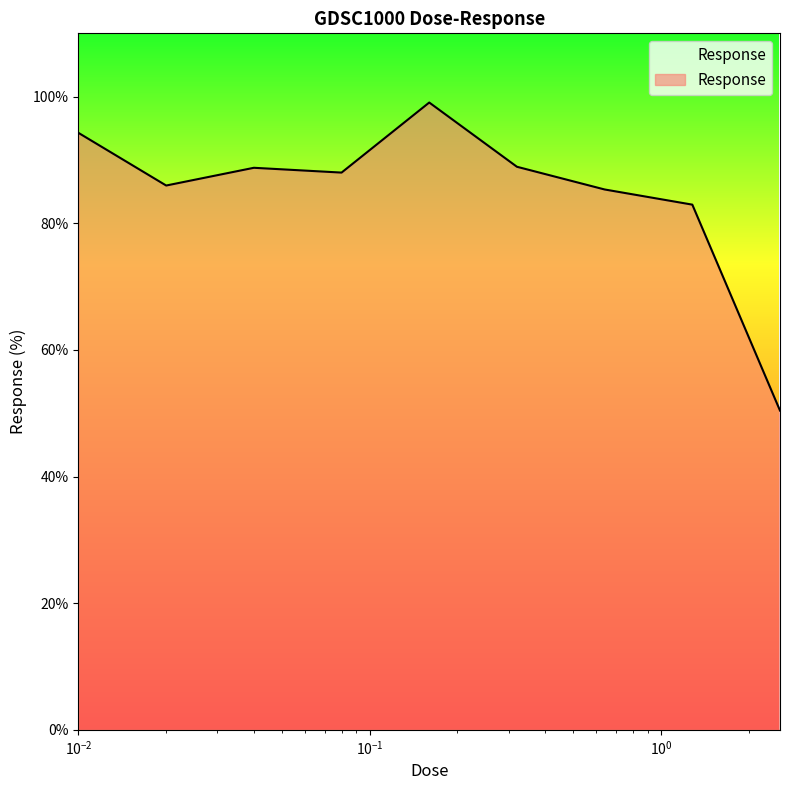

What is the minimum value shown in the chart?

50.4